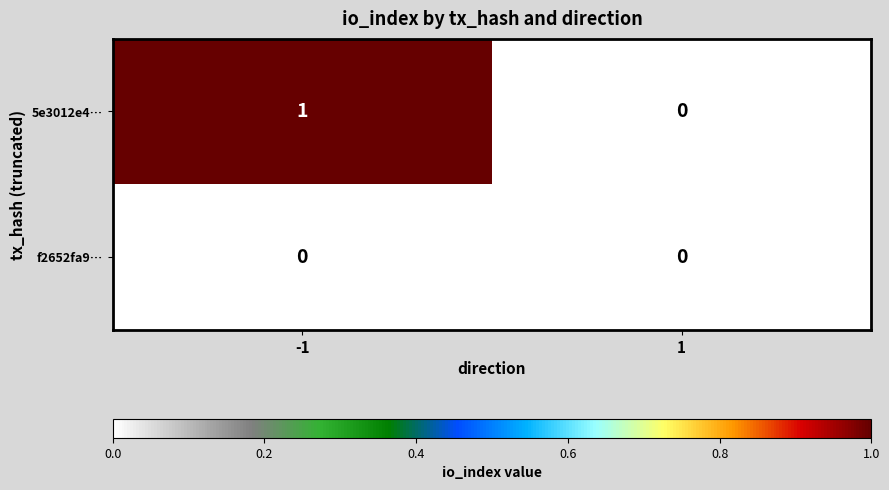

True or false: 5e3012e4… has a value of -1 at 1.

False